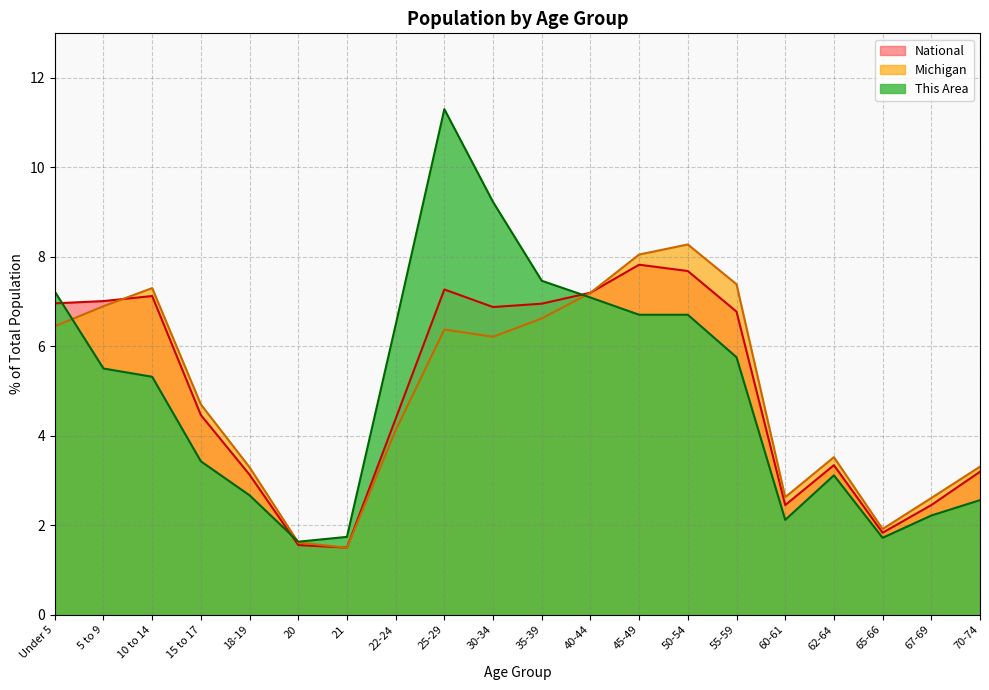

How many intersections are there between This Area and Michigan?

3